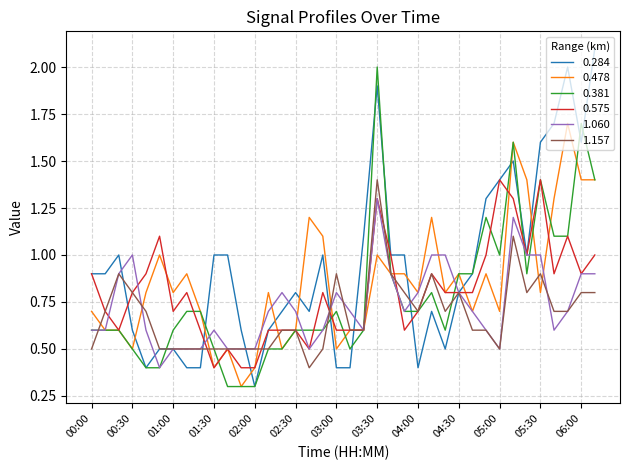

Which series has the widest spread of values?

0.284